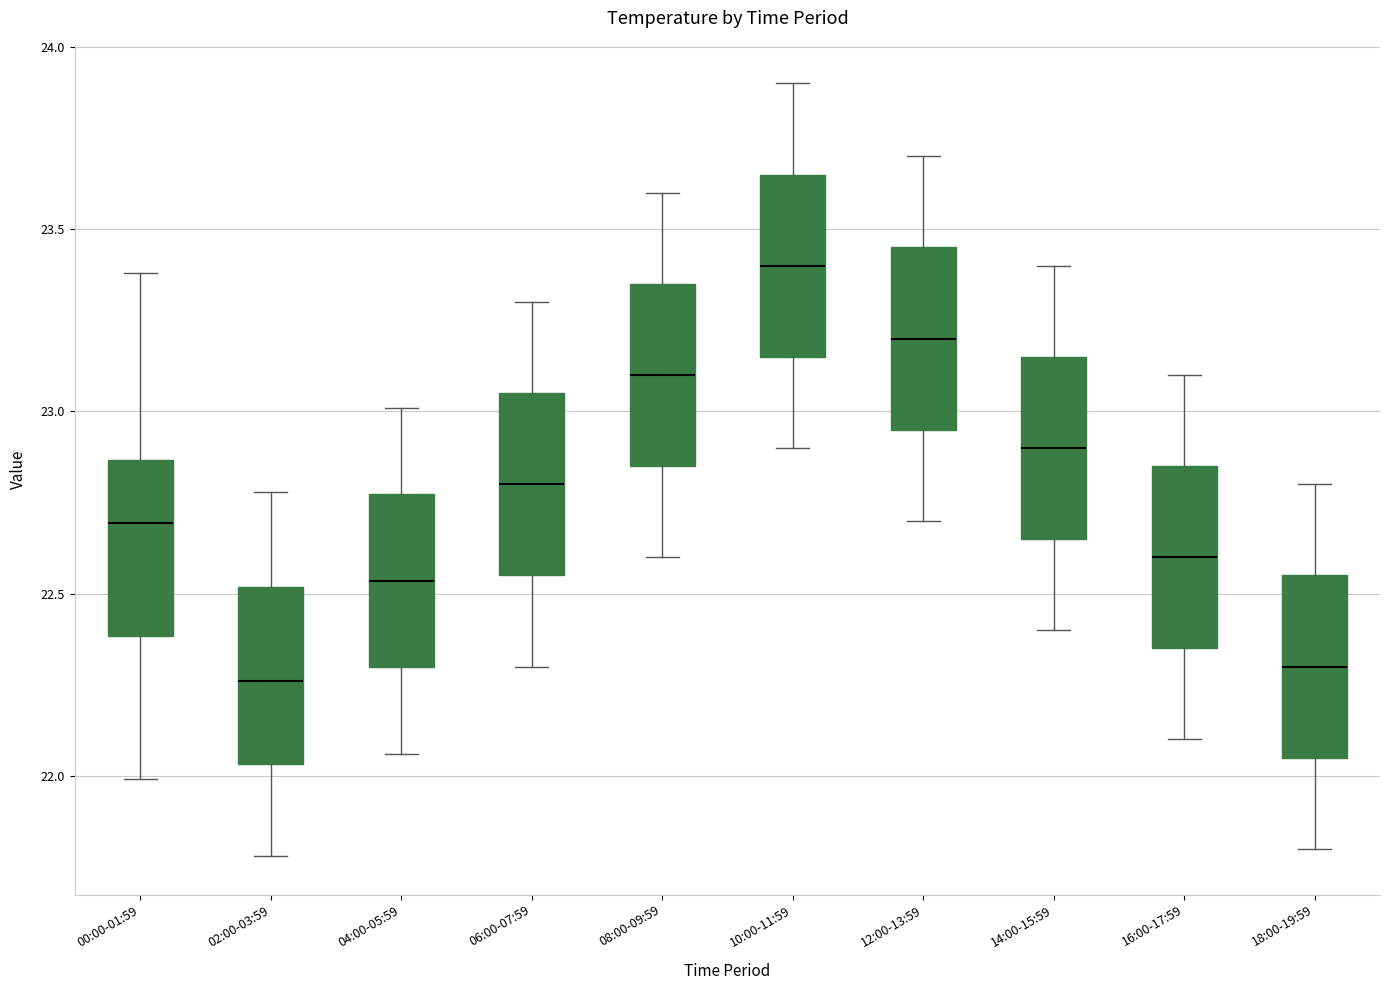

Which box's median line is the highest?

10:00-11:59